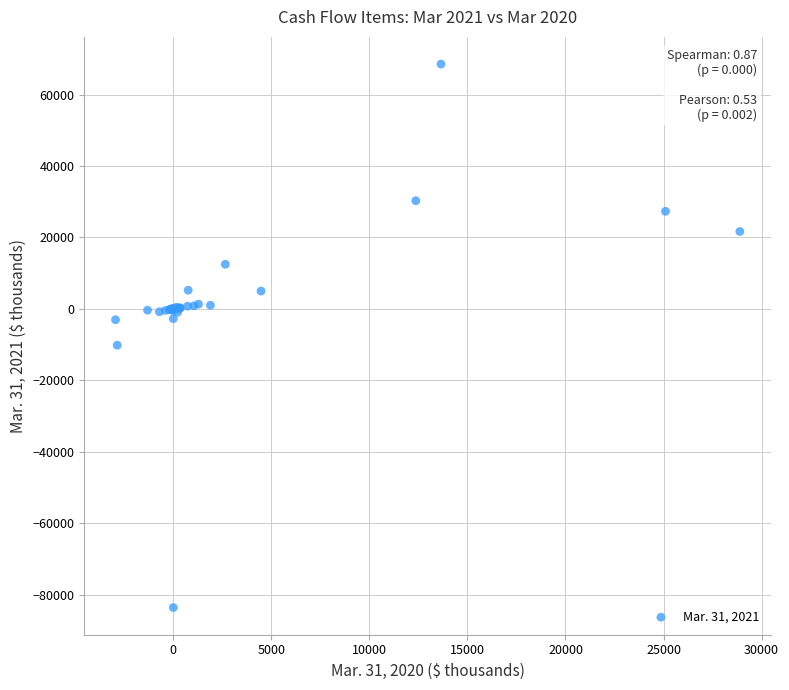

What Y value in the scatter plot is closest to -7506?

-10136